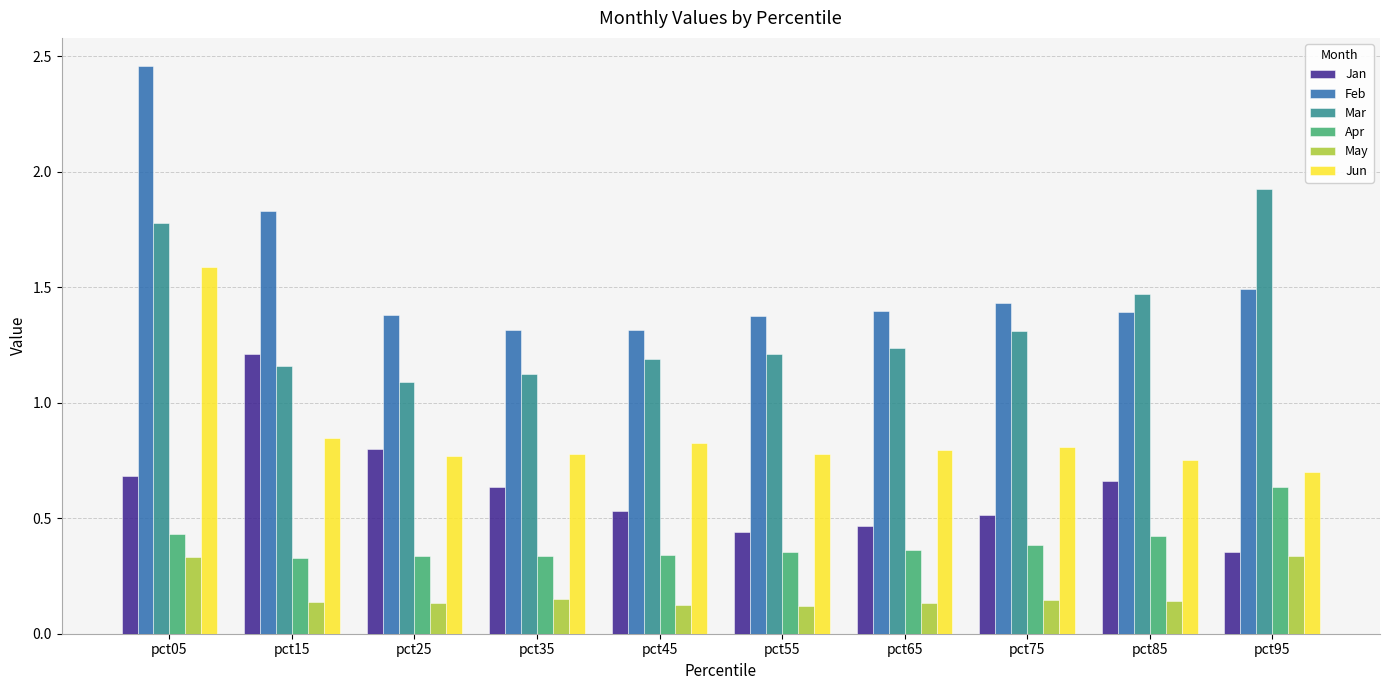

Is it true that May equals 0.1 at pct35?

True